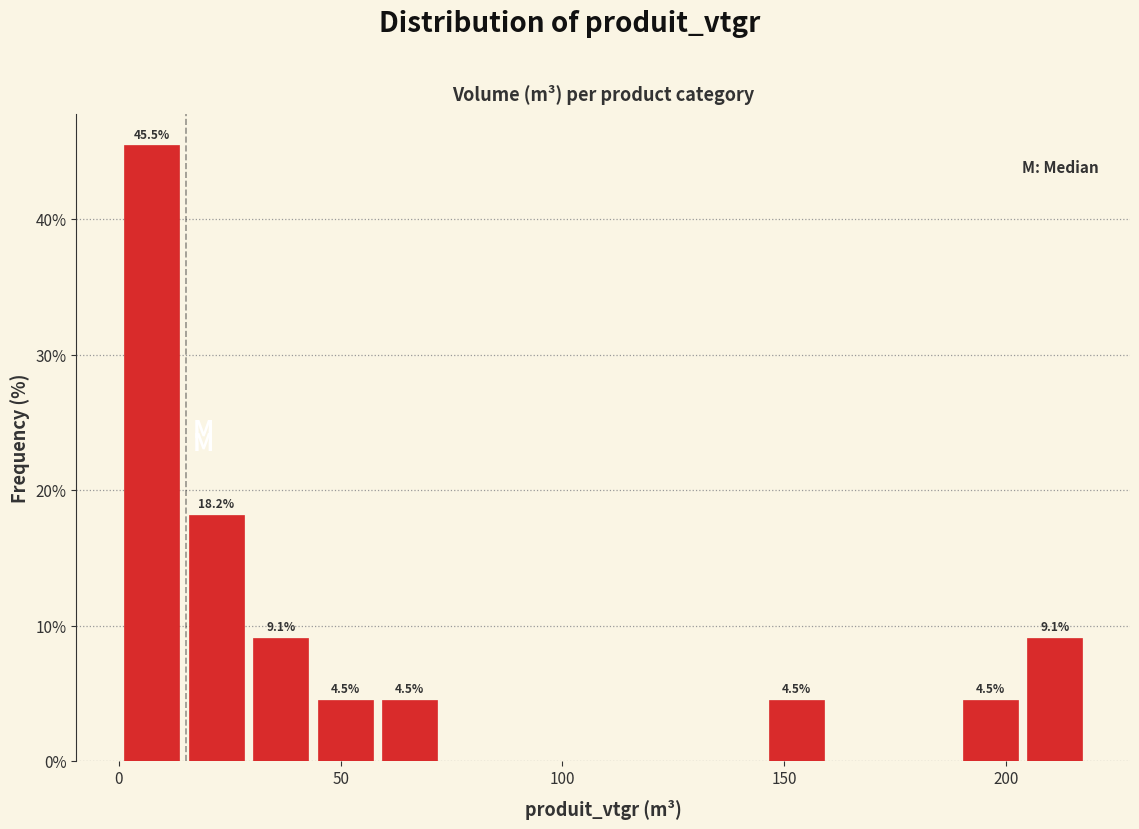

Around what value on the x-axis is the tallest bar? Give the approximate position of its centre, as read against the axis.

5